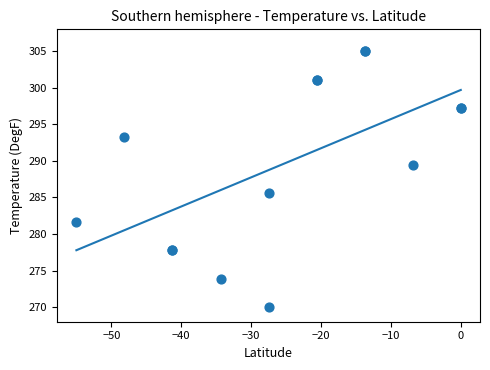

What Y value in the scatter plot is closest to 287?

285.6